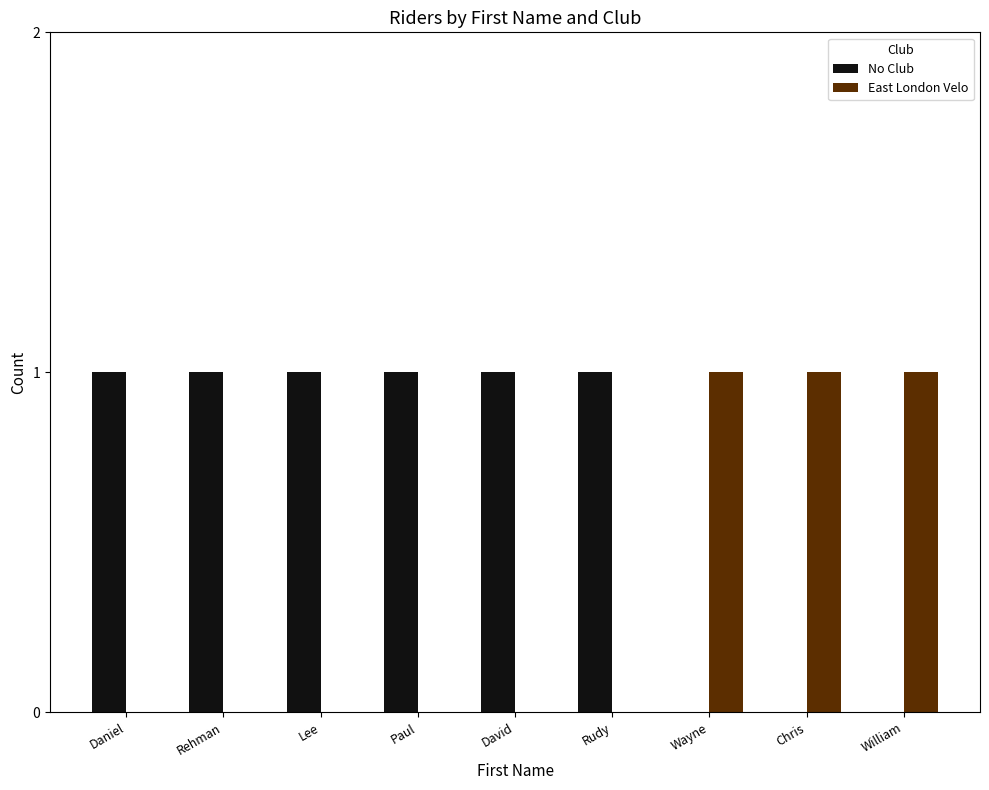

Read the No Club value at Rehman.

1